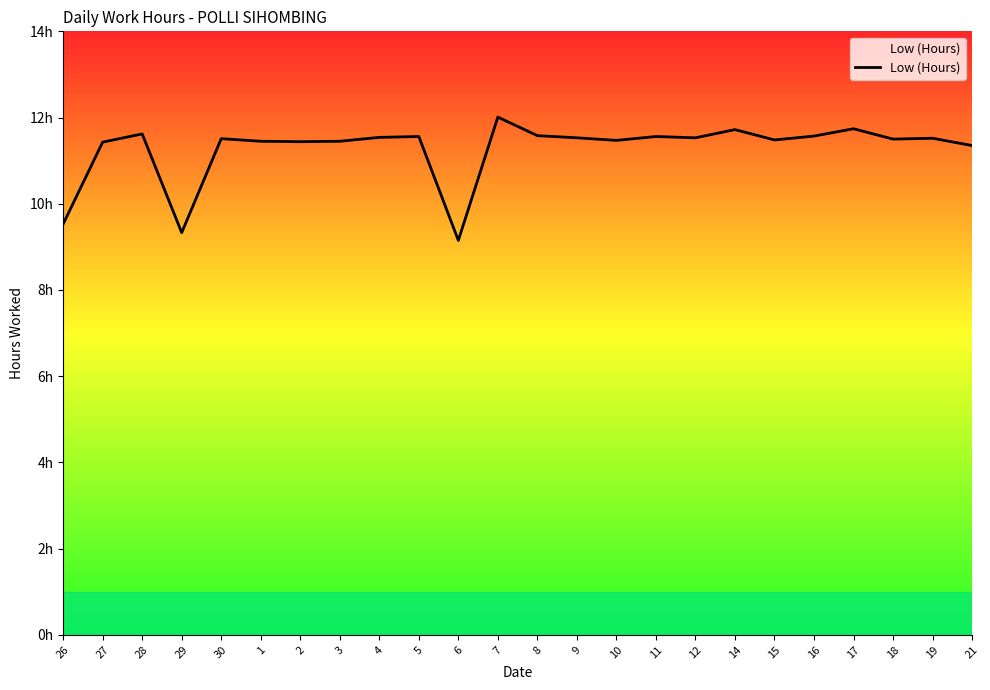

What is the greatest value displayed?

12.0